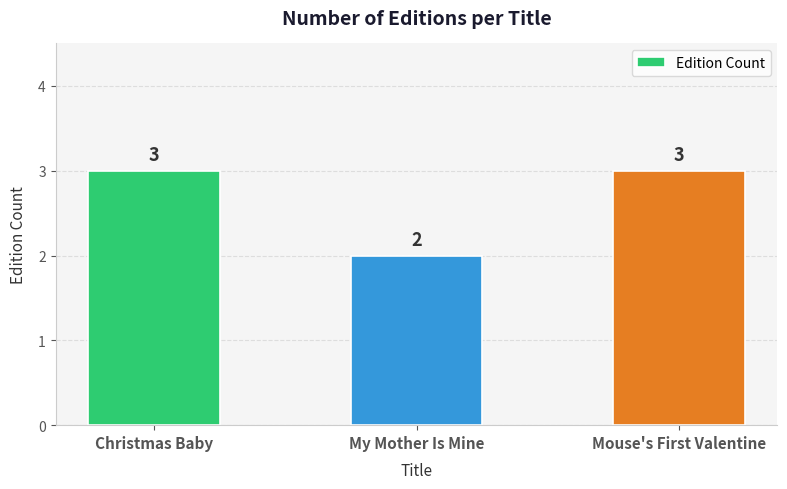

Reading left to right, list all the values displayed in this chart.

Christmas Baby=3	My Mother Is Mine=2	Mouse's First Valentine=3